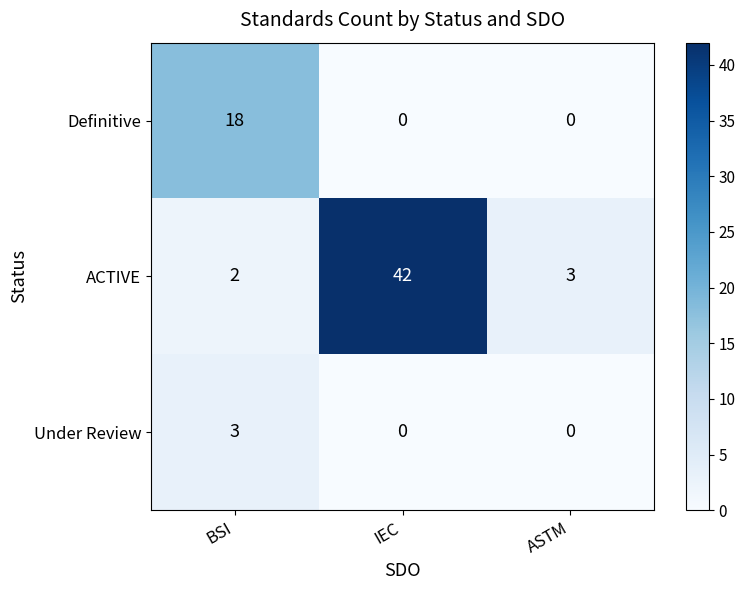

List the series in order of their overall mean, lowest first.

Under Review, Definitive, ACTIVE